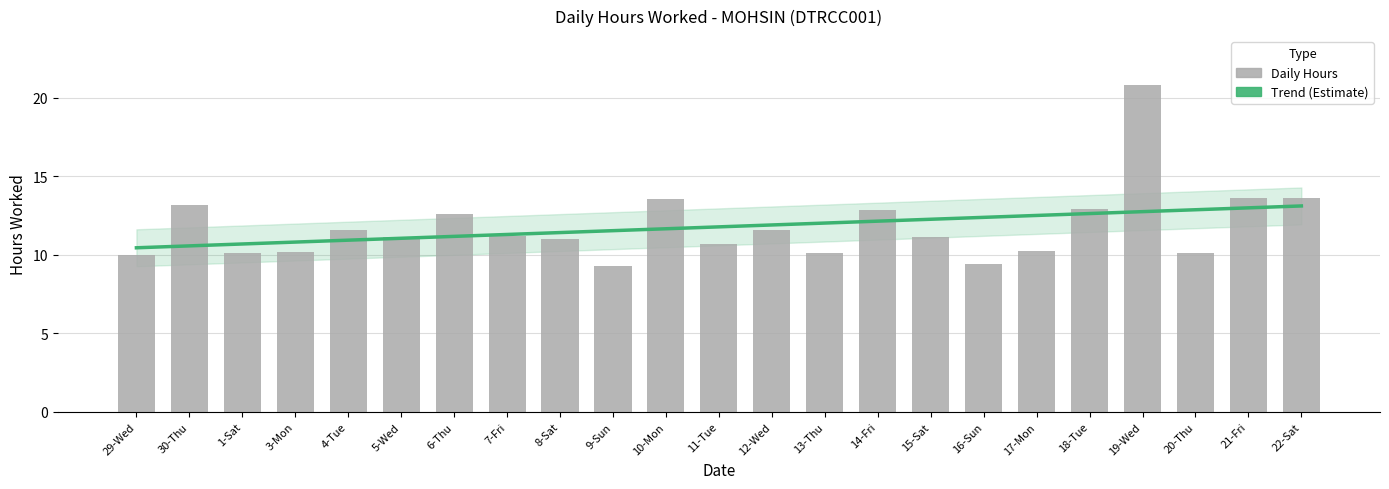

What is the average value of the Trend (Estimate) series?

11.8